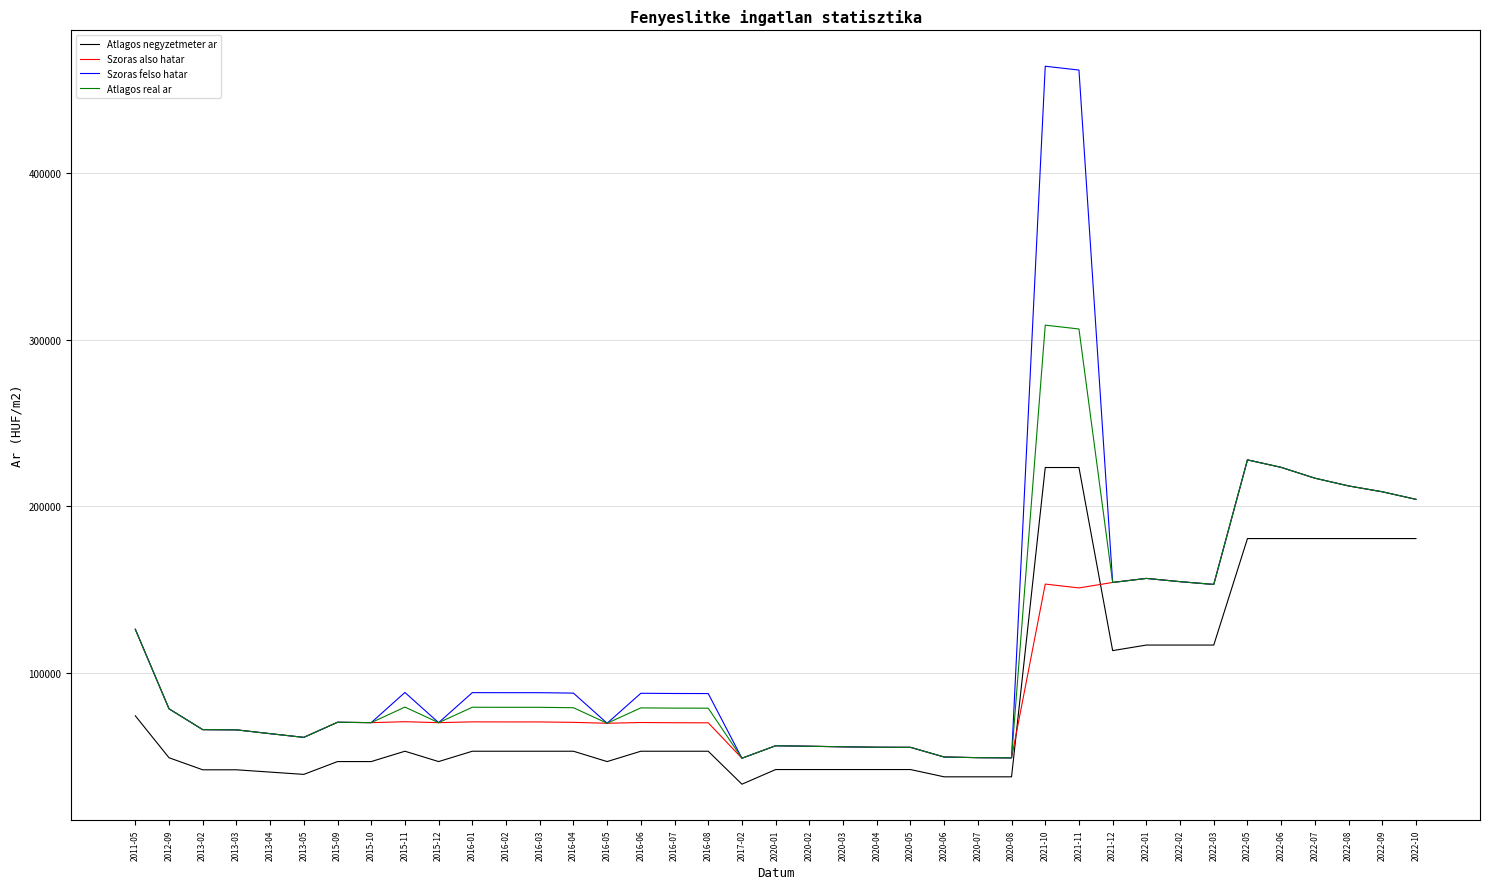

True or false: Atlagos negyzetmeter ar and Atlagos real ar cross at least once.

False